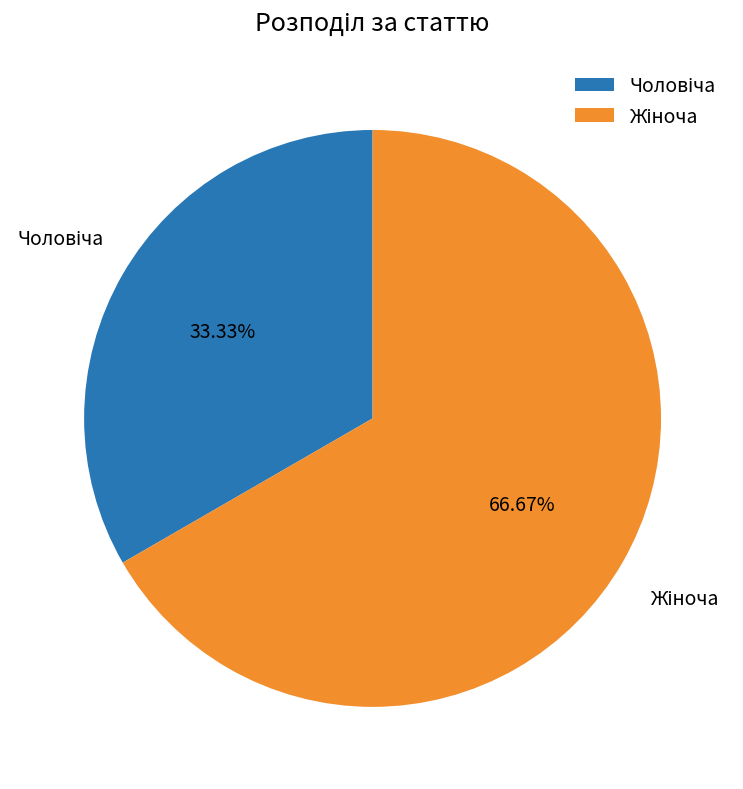

Is there a majority slice in this chart?

Yes